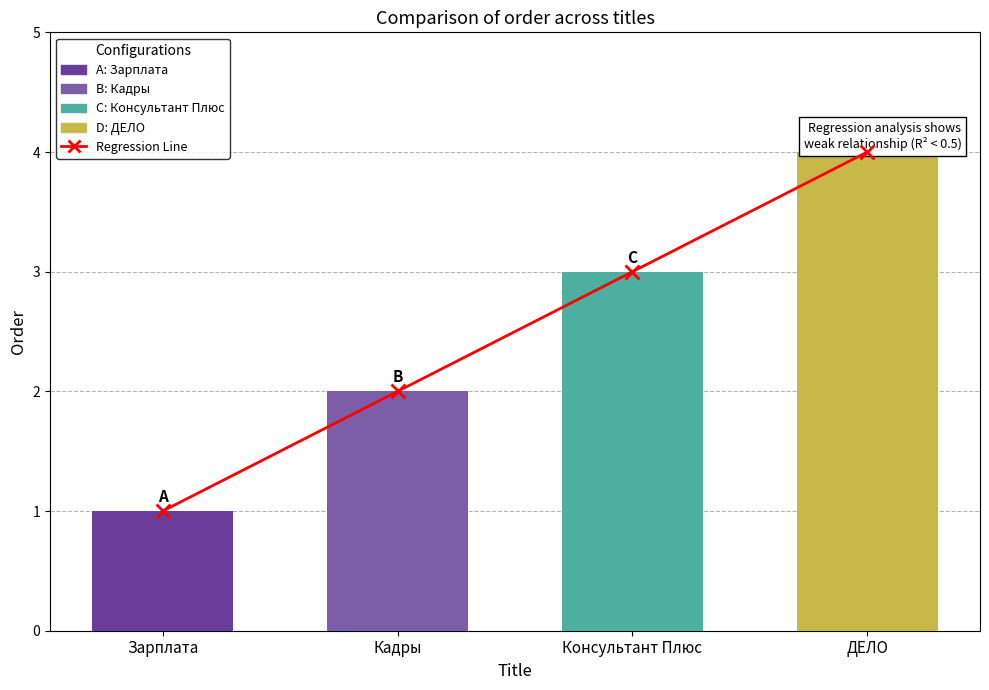

How many bars are there in total?

4